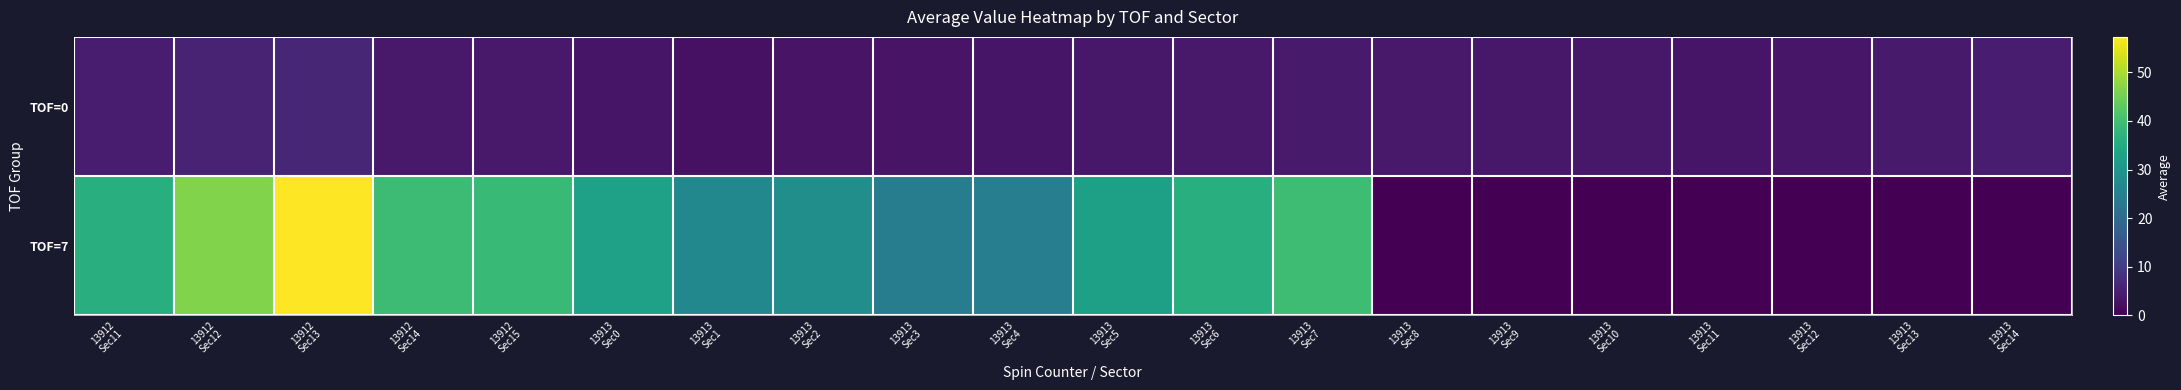

Reading right to left, transcribe all the data shown in this chart.

TOF=0: 13913
Sec14=4.6	13913
Sec13=4.0	13913
Sec12=3.5	13913
Sec11=3.1	13913
Sec10=3.7	13913
Sec9=3.6	13913
Sec8=4.0	13913
Sec7=4.1	13913
Sec6=3.9	13913
Sec5=3.7	13913
Sec4=3.2	13913
Sec3=3.1	13913
Sec2=3.0	13913
Sec1=2.6	13913
Sec0=3.3	13912
Sec15=3.8	13912
Sec14=3.9	13912
Sec13=6.2	13912
Sec12=5.5	13912
Sec11=4.4
TOF=7: 13913
Sec14=0.0	13913
Sec13=0.0	13913
Sec12=0.0	13913
Sec11=0.0	13913
Sec10=0.0	13913
Sec9=0.0	13913
Sec8=0.0	13913
Sec7=39.4	13913
Sec6=35.8	13913
Sec5=32.5	13913
Sec4=24.6	13913
Sec3=24.1	13913
Sec2=28.4	13913
Sec1=26.7	13913
Sec0=32.9	13912
Sec15=38.6	13912
Sec14=39.2	13912
Sec13=57.3	13912
Sec12=46.4	13912
Sec11=36.1